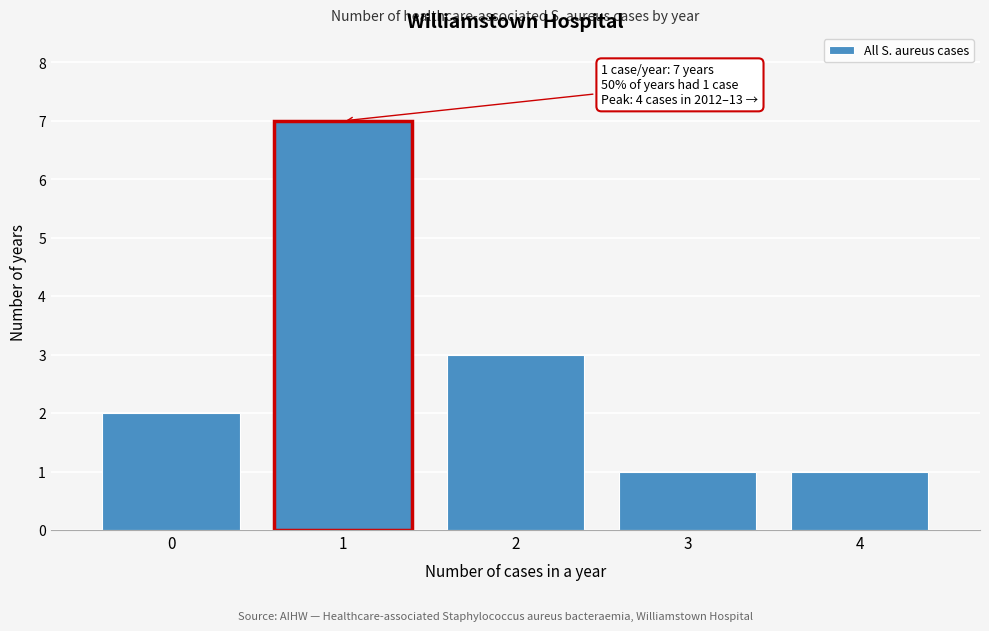

Reading left to right, extract all data points from this chart.

0=2	1=7	2=3	3=1	4=1